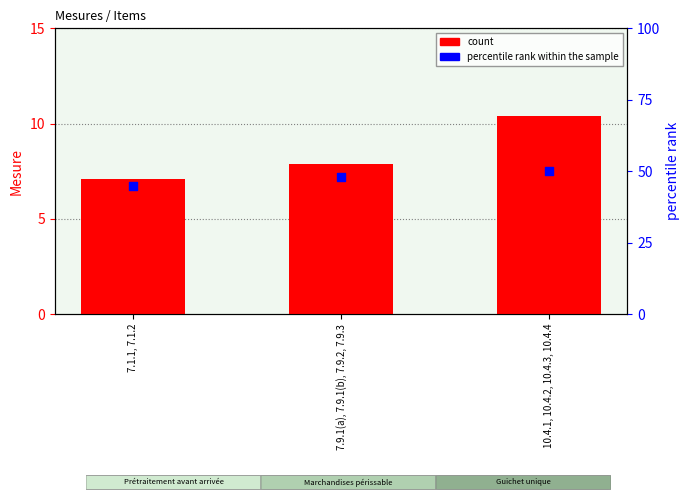

Which series has the largest Y range (max minus min)?

percentile rank within the sample